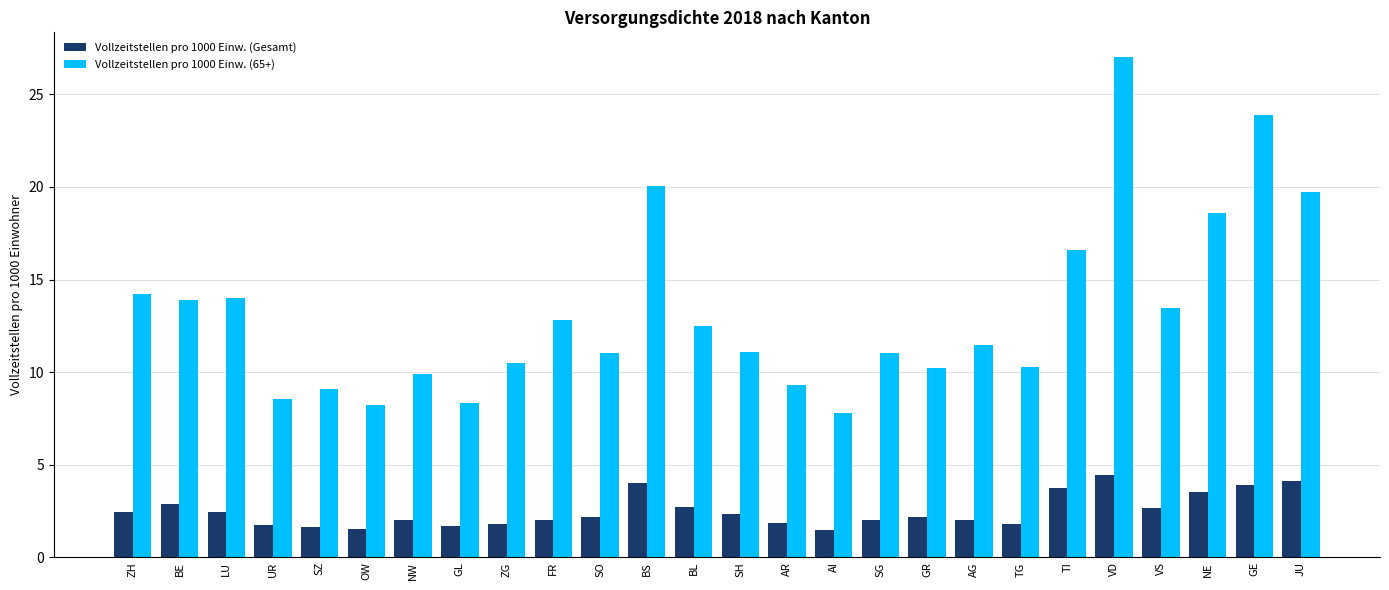

Rank the series by their average value, from highest to lowest.

Vollzeitstellen pro 1000 Einw. (65+), Vollzeitstellen pro 1000 Einw. (Gesamt)